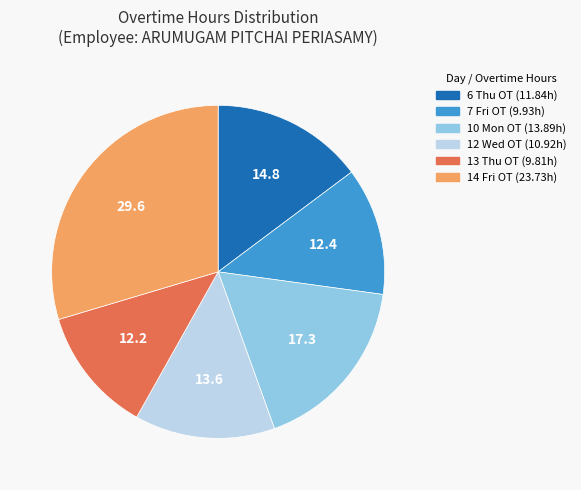

Count the number of slices in the pie.

6